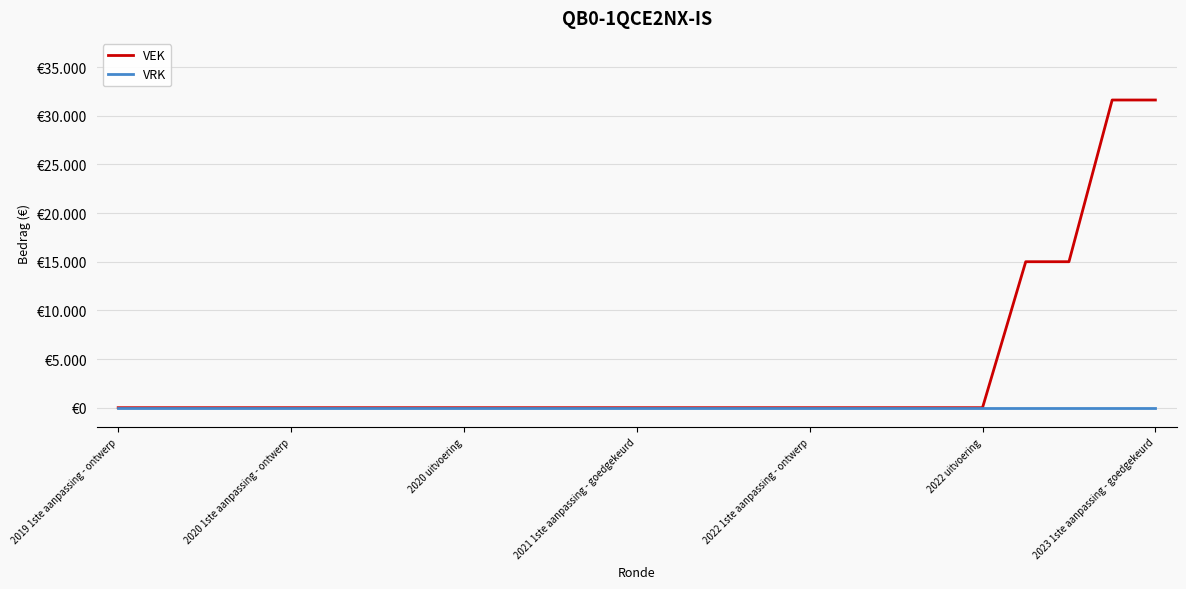

What are all the series names shown in the legend?

VEK, VRK